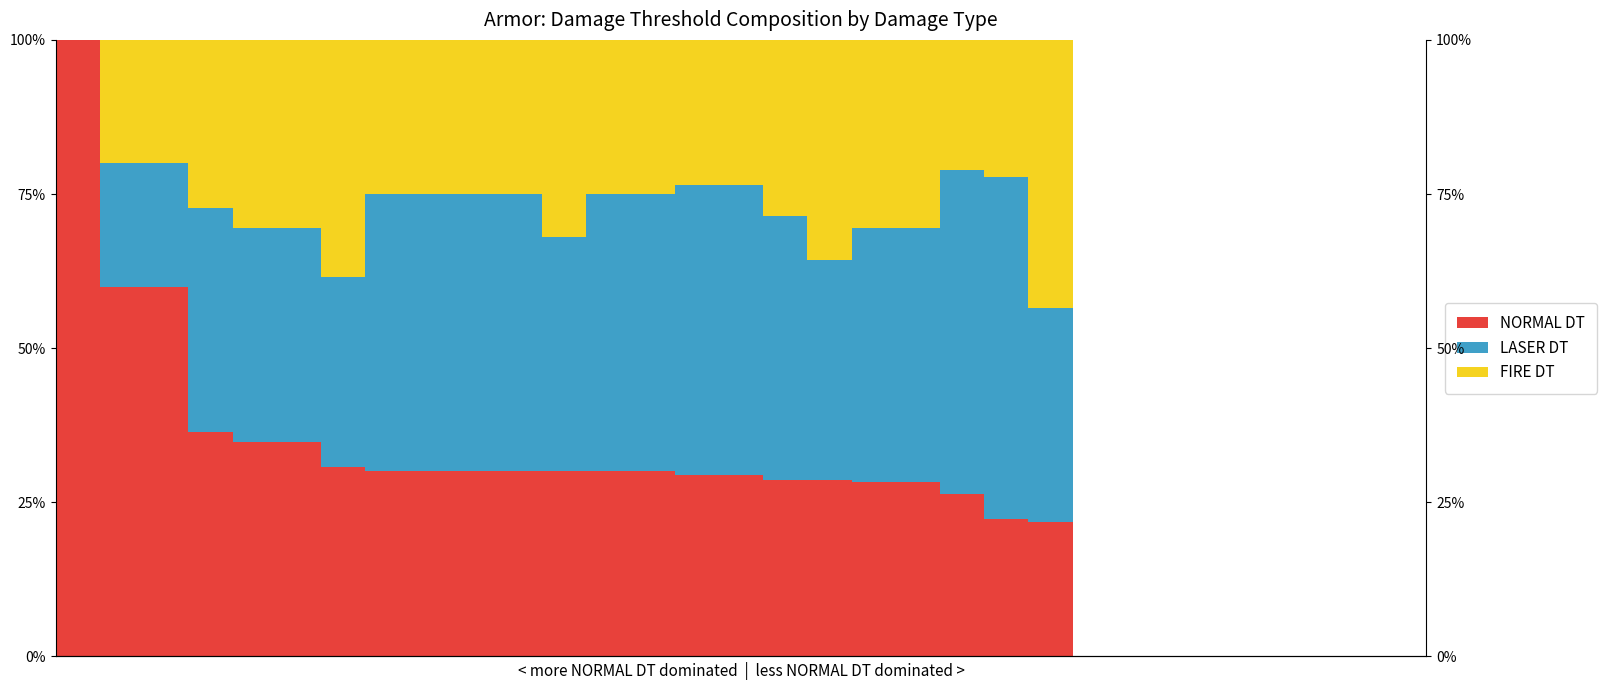

At how many categories does at least one series exceed 38?

18